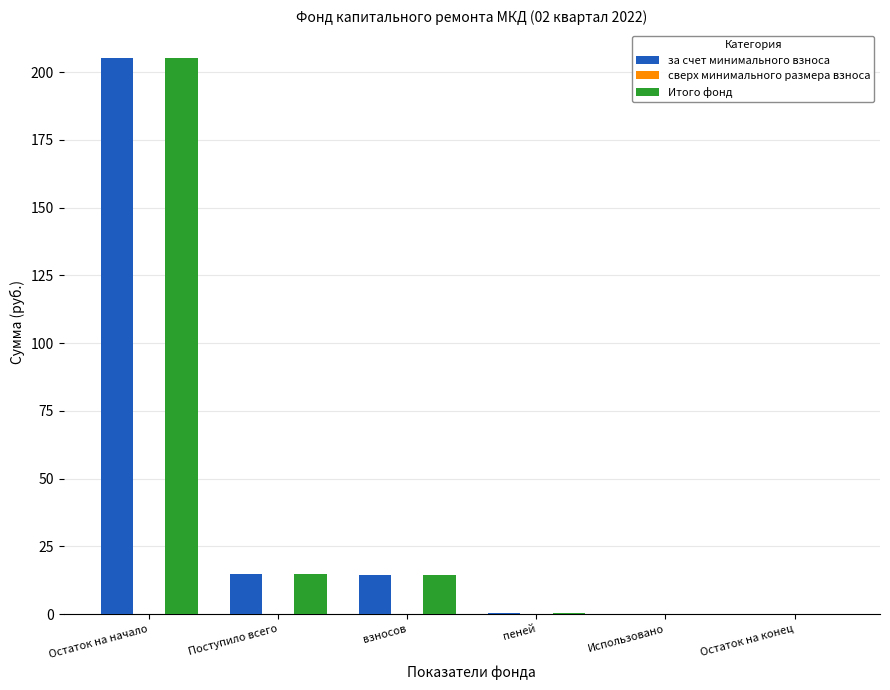

The Итого фонд series shows 14.8 at Поступило всего. True or false?

True